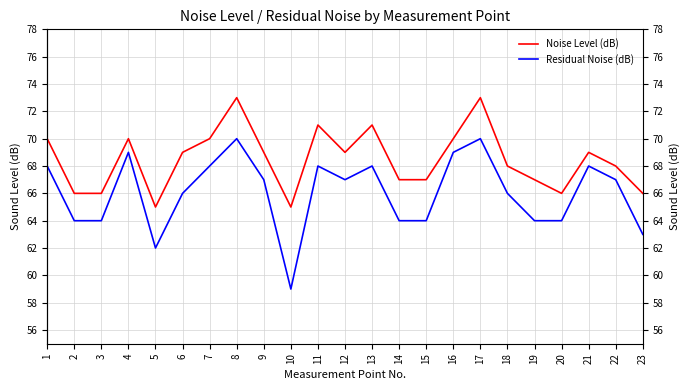

What is the total value across all series at 14?

131